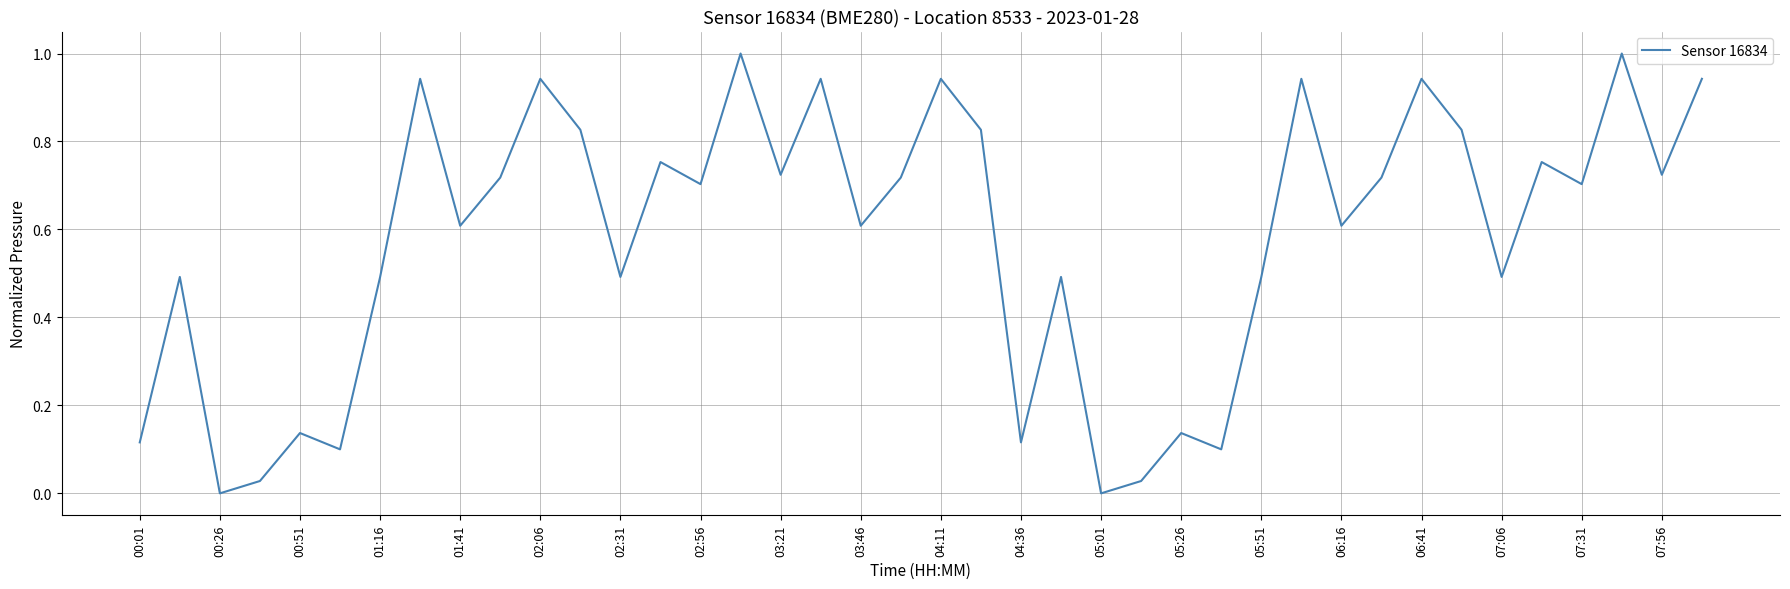

What is the difference between the maximum and minimum values?

1.0